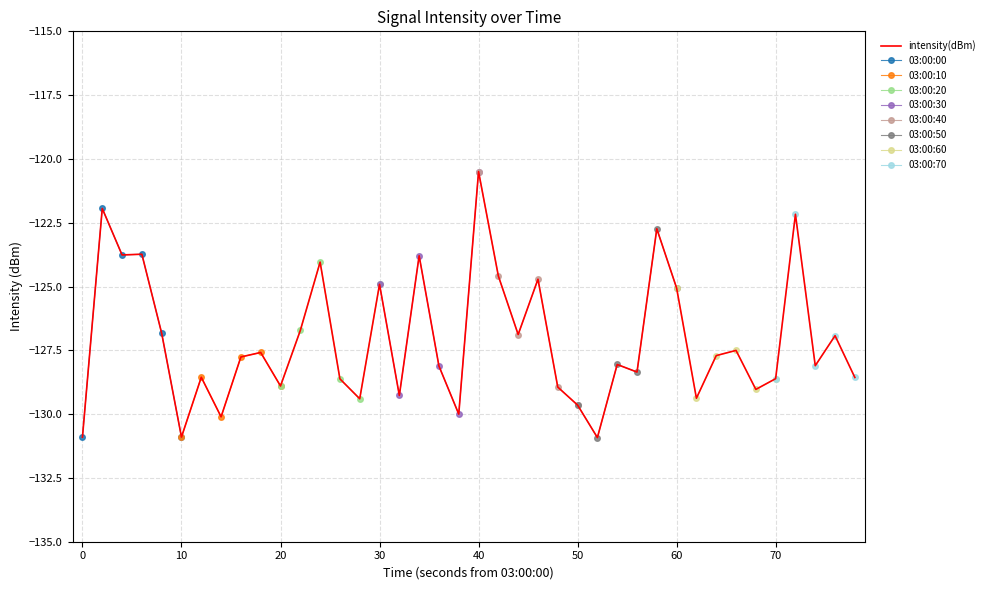

What is the minimum value for intensity(dBm)?

-130.9